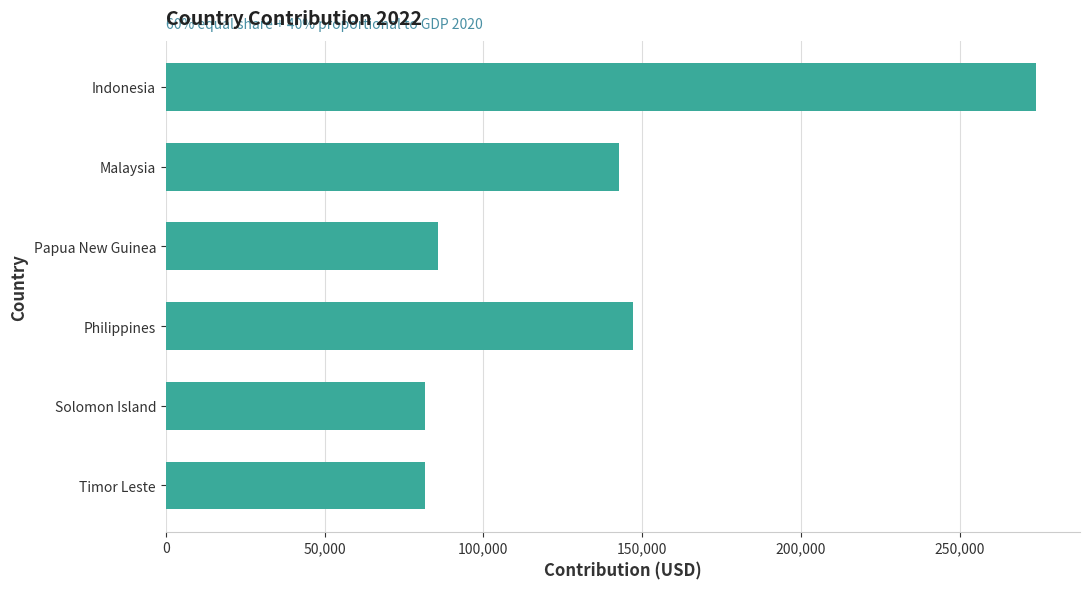

What is the change in value from Indonesia to Philippines?

-127011.8